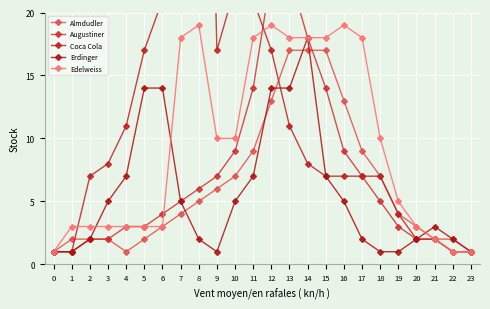

Reading left to right, transcribe all the data shown in this chart.

Almdudler: 0=1	1=2	2=2	3=2	4=1	5=2	6=3	7=4	8=5	9=6	10=7	11=9	12=13	13=17	14=17	15=17	16=13	17=9	18=7	19=4	20=3	21=2	22=2	23=1
Augustiner: 0=1	1=1	2=2	3=2	4=3	5=3	6=4	7=5	8=6	9=7	10=9	11=14	12=23	13=23	14=18	15=14	16=9	17=7	18=5	19=3	20=2	21=2	22=1	23=1
Coca Cola: 0=1	1=1	2=7	3=8	4=11	5=17	6=21	7=22	8=75	9=17	10=22	11=21	12=17	13=11	14=8	15=7	16=7	17=7	18=7	19=4	20=2	21=2	22=1	23=1
Erdinger: 0=1	1=1	2=2	3=5	4=7	5=14	6=14	7=5	8=2	9=1	10=5	11=7	12=14	13=14	14=18	15=7	16=5	17=2	18=1	19=1	20=2	21=3	22=2	23=1
Edelweiss: 0=1	1=3	2=3	3=3	4=3	5=3	6=3	7=18	8=19	9=10	10=10	11=18	12=19	13=18	14=18	15=18	16=19	17=18	18=10	19=5	20=3	21=2	22=1	23=1